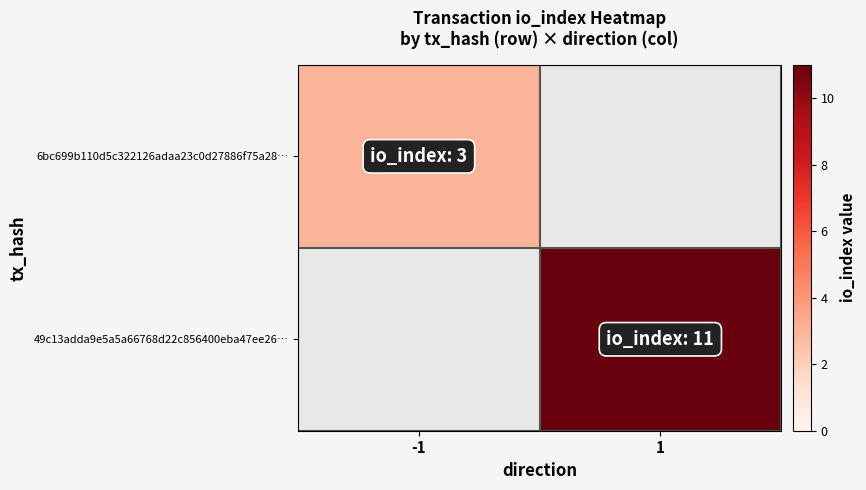

The value of 6bc699b110d5c322126adaa23c0d27886f75a28… at -1 is 1.0. True or false?

False